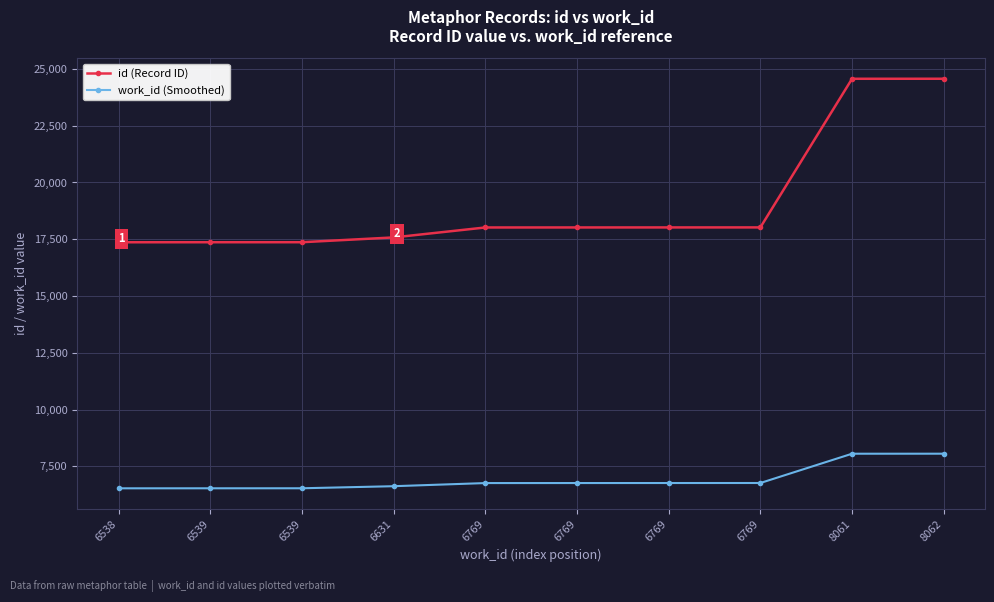

What are all the series names shown in the legend?

id (Record ID), work_id (Smoothed)